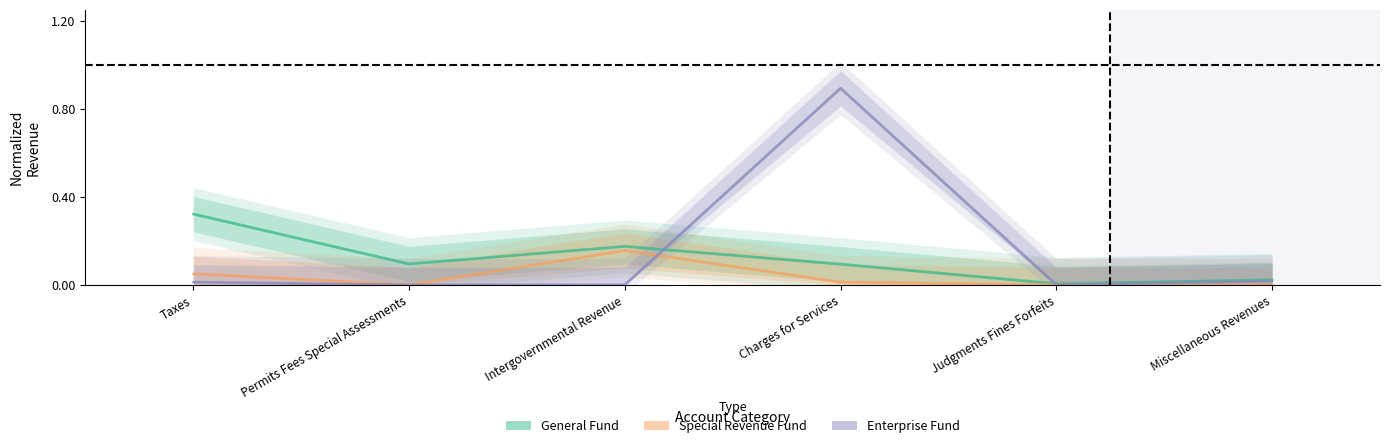

True or false: Special Revenue and General intersect in this chart.

False